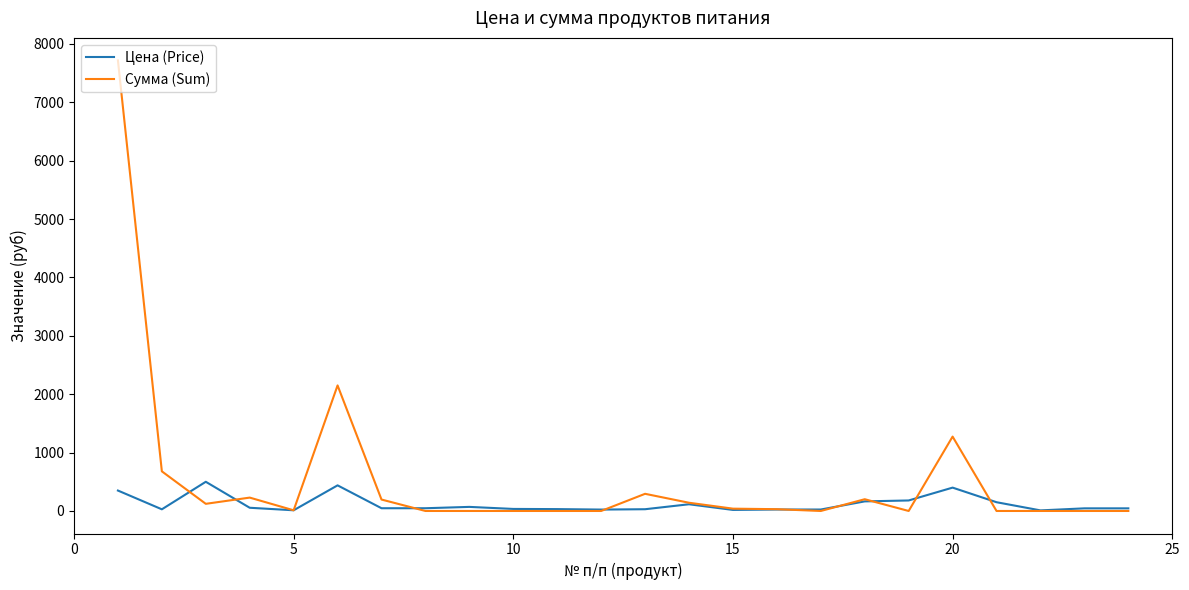

Which series has the widest spread of values?

Сумма (Sum)